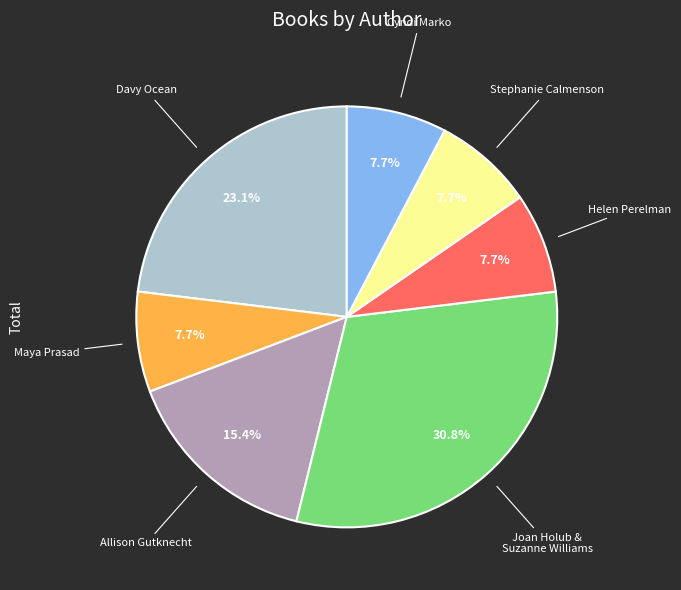

To the nearest percent, what is the combined percentage of Helen Perelman and Maya Prasad?

15%